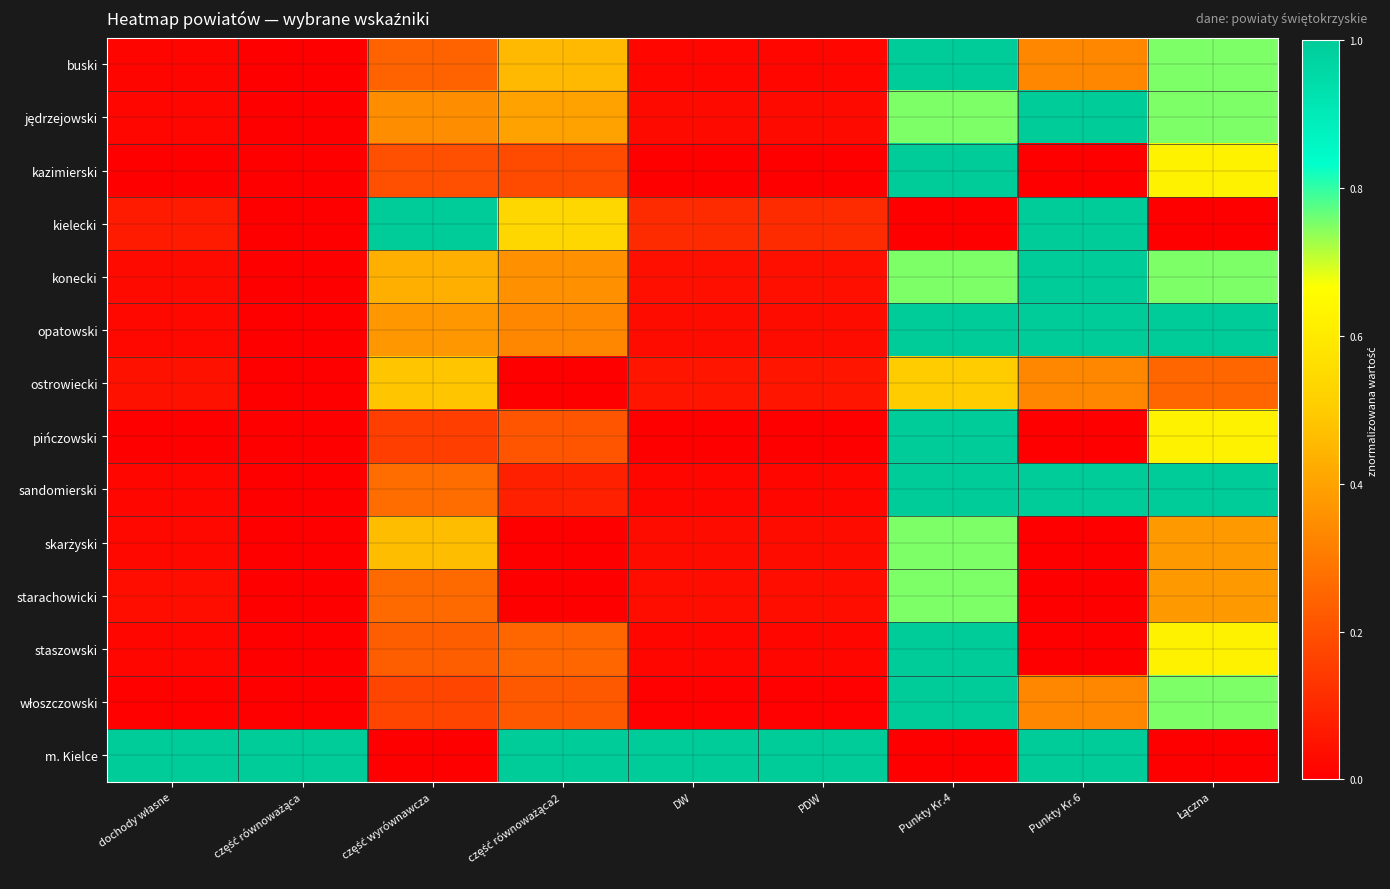

What is the total value across all series at część wyrównawcza?

4.6